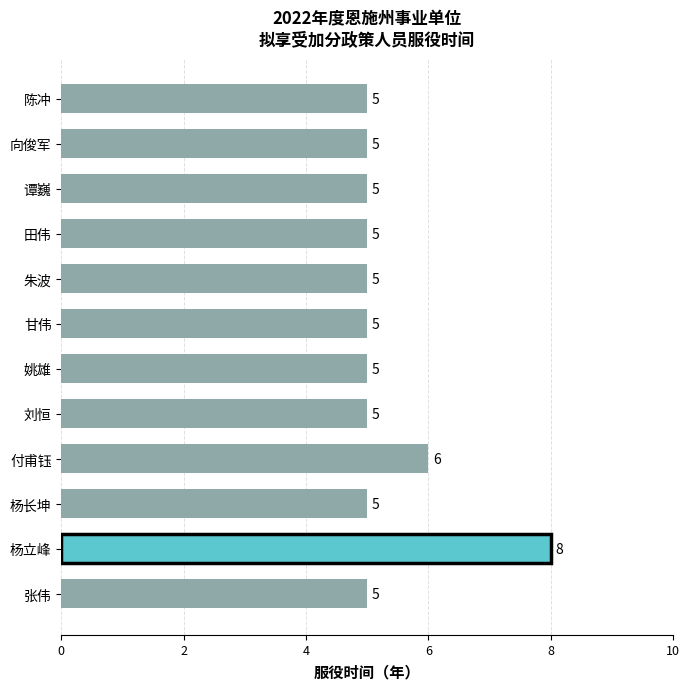

What is the minimum value shown in the chart?

5